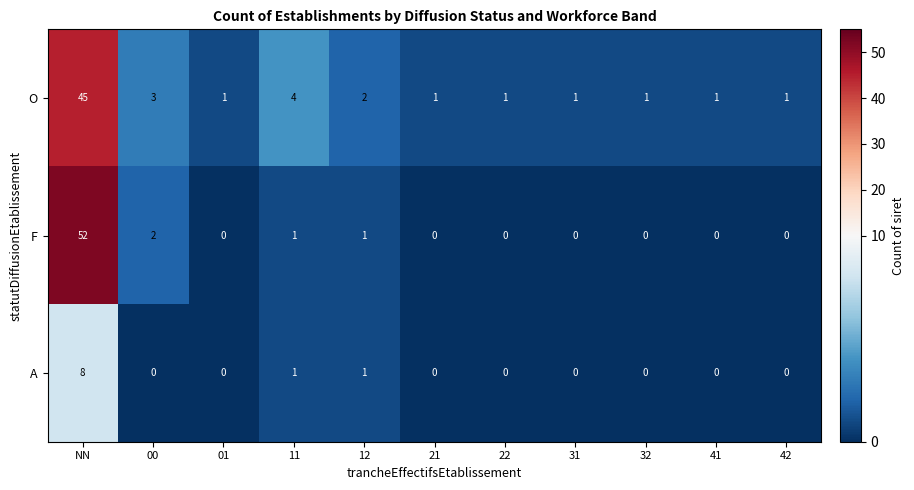

List the series in order of their peak value, highest first.

F, O, A